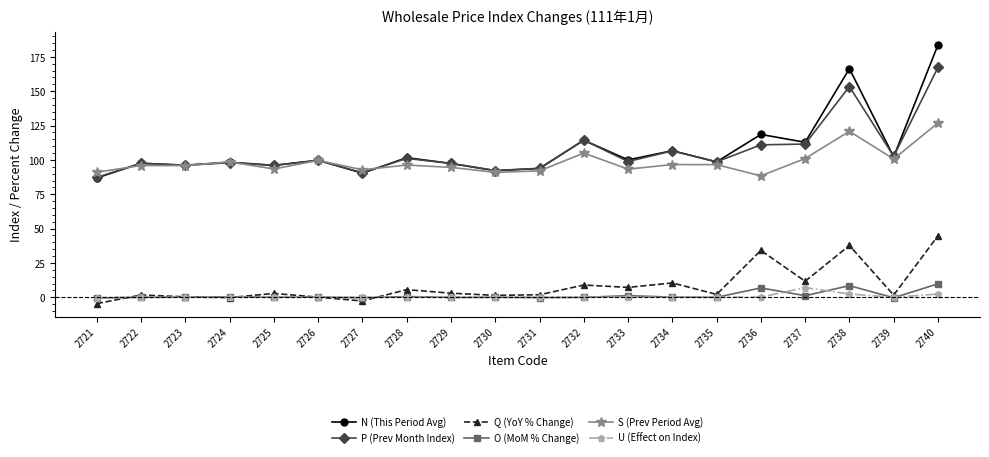

What is the sum of the O (MoM % Change) values at 2725 and 2740?

9.8